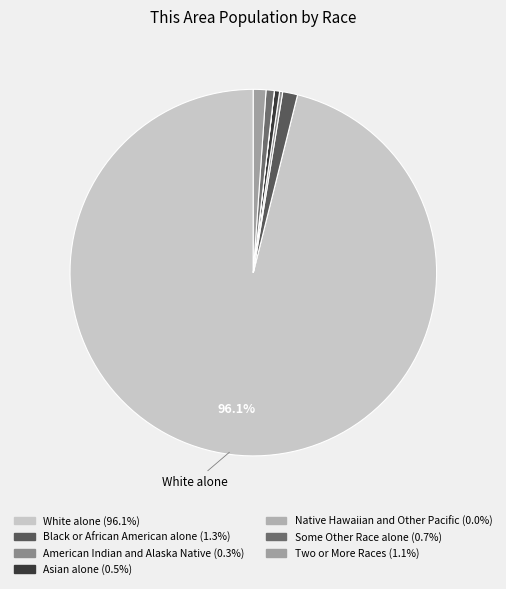

How many segments does this pie chart have?

7